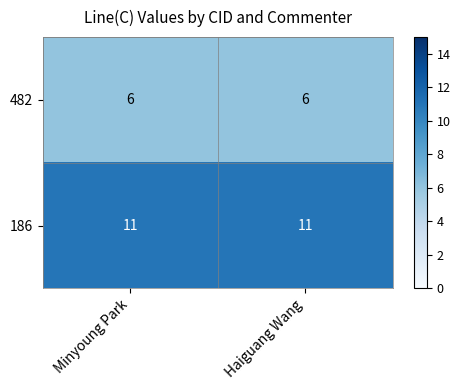

What is the total value across all series at Minyoung Park?

17